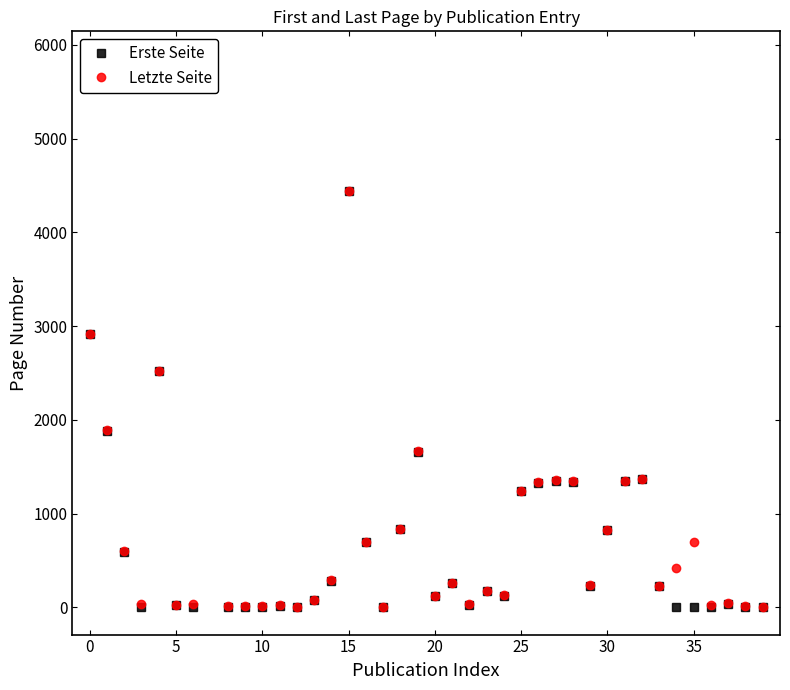

List the series in order of their peak value, lowest first.

Erste Seite, Letzte Seite